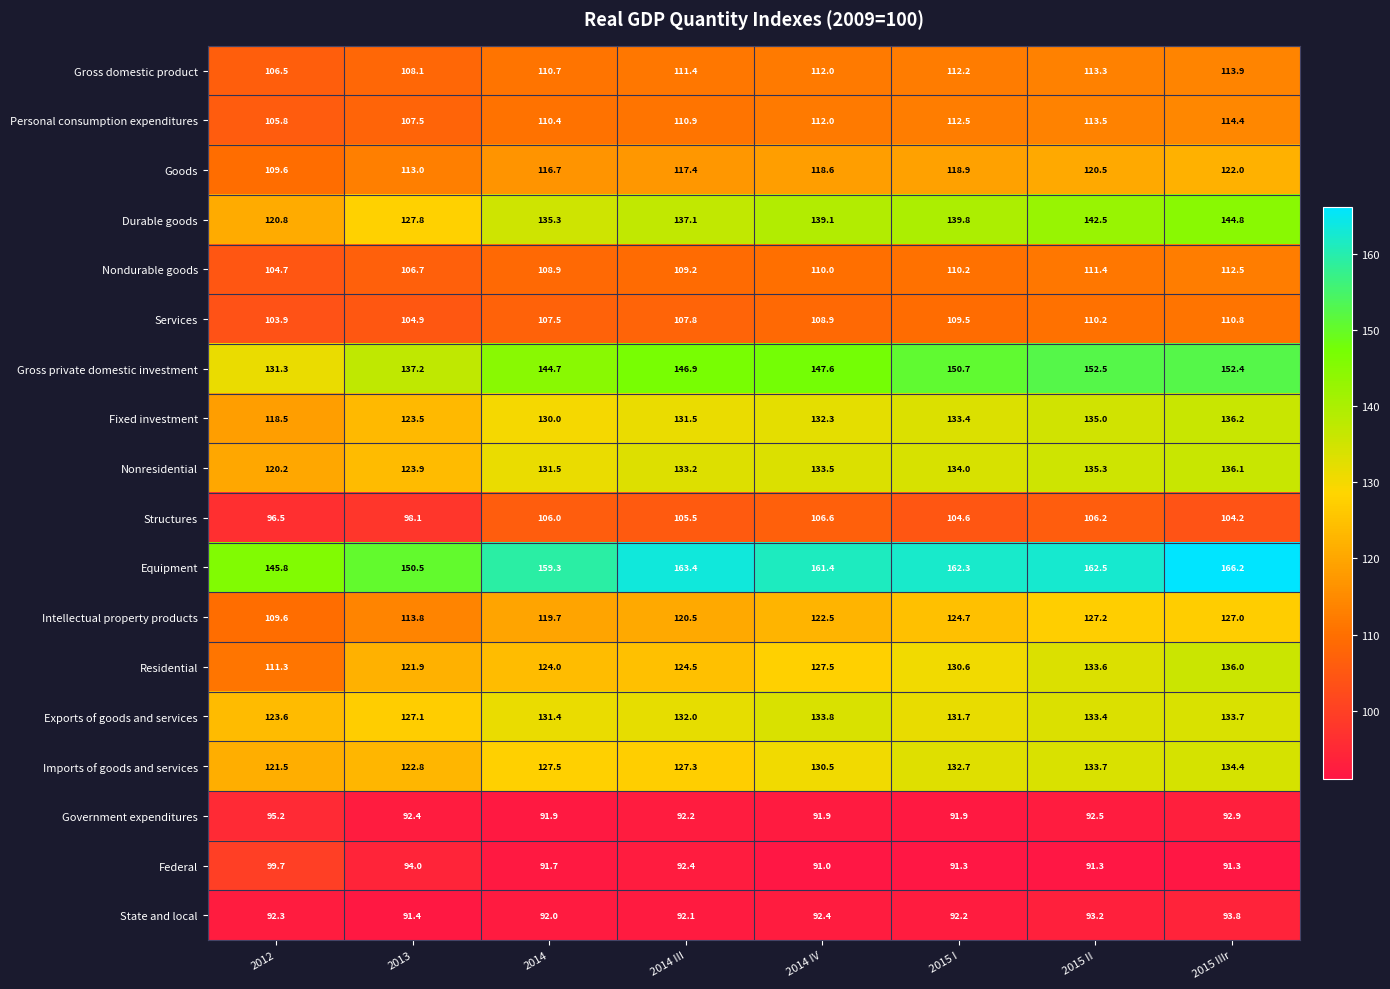

True or false: Equipment has a value of 202.9 at 2013.

False